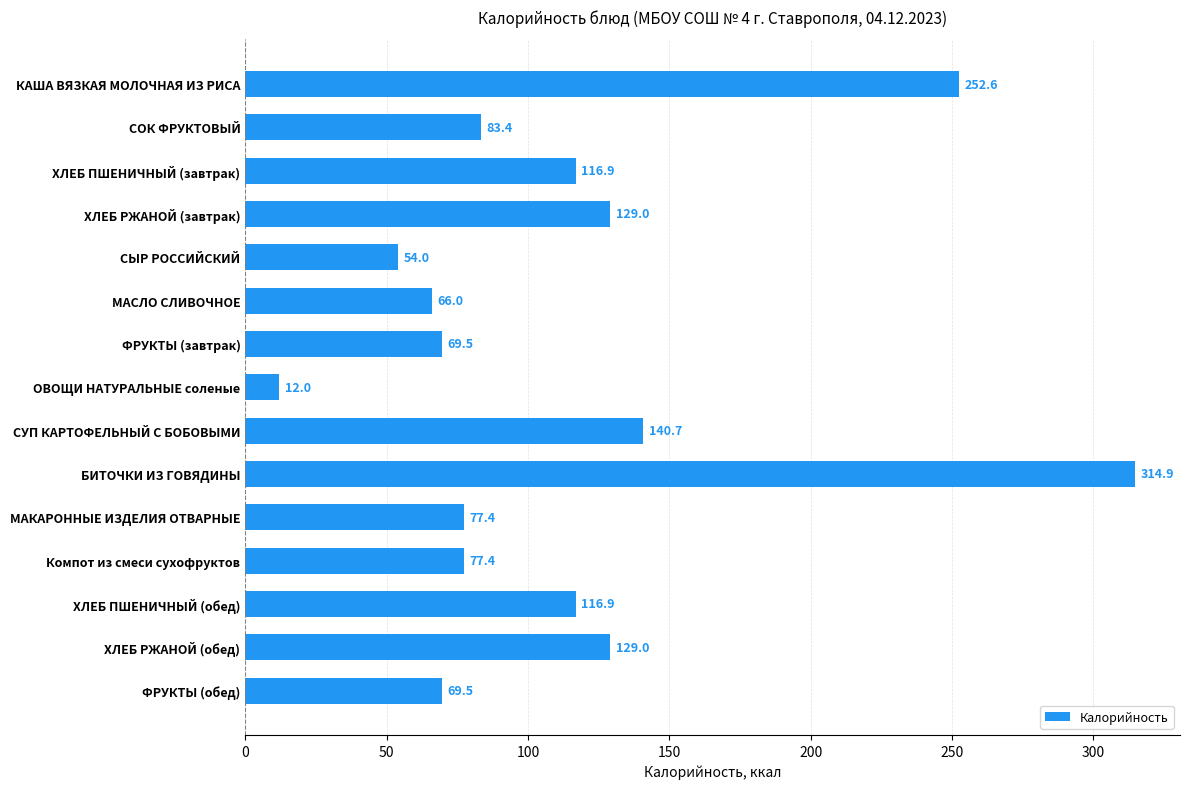

The chart shows a value of 12.0 at ОВОЩИ НАТУРАЛЬНЫЕ соленые. True or false?

True